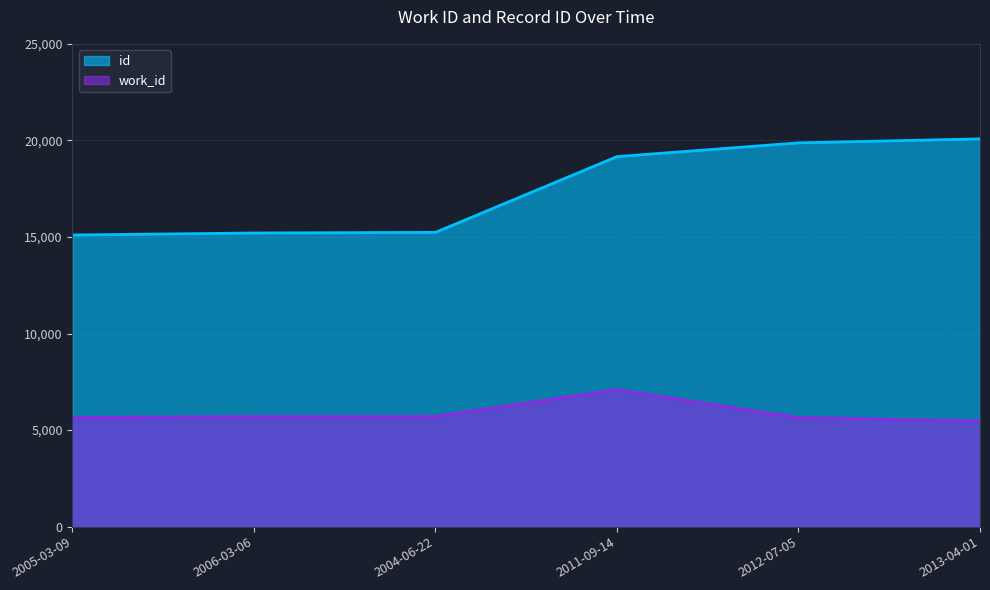

Reading left to right, transcribe all the data shown in this chart.

work_id: 2005-03-09=5650	2006-03-06=5703	2004-06-22=5710	2011-09-14=7092	2012-07-05=5650	2013-04-01=5471
id: 2005-03-09=15101	2006-03-06=15205	2004-06-22=15238	2011-09-14=19160	2012-07-05=19873	2013-04-01=20079